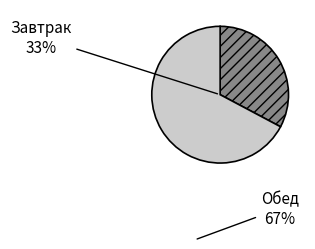

Is the sum of Обед and Завтрак greater than half?

Yes